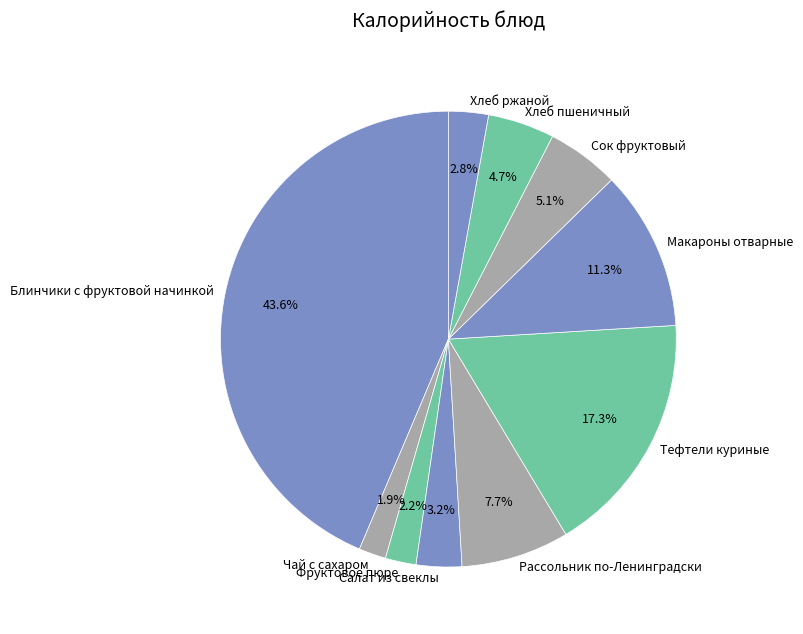

What is the largest slice in the pie chart?

Блинчики с фруктовой начинкой